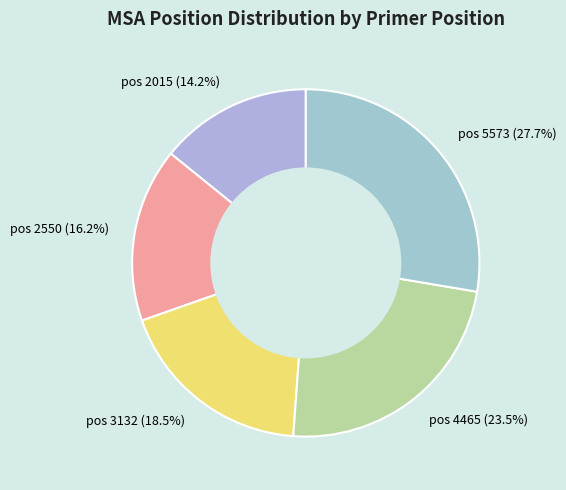

Count the number of slices in the pie.

5